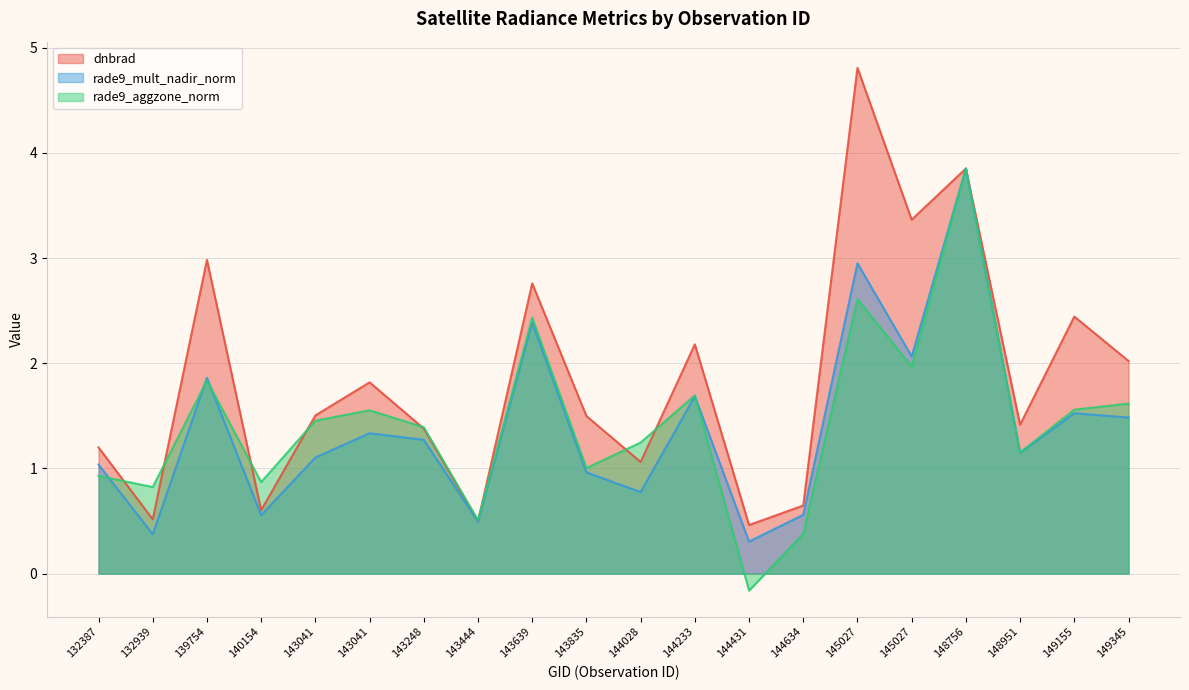

How many lines are shown in the chart?

3